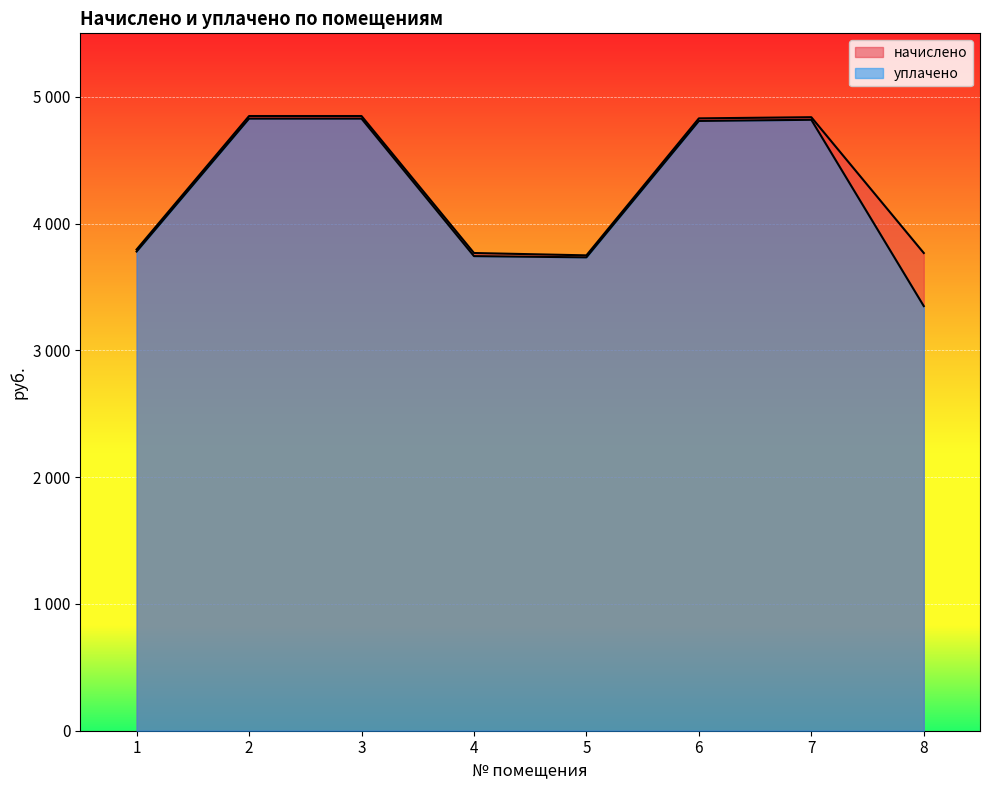

At which label is начислено closest to 4298?

1